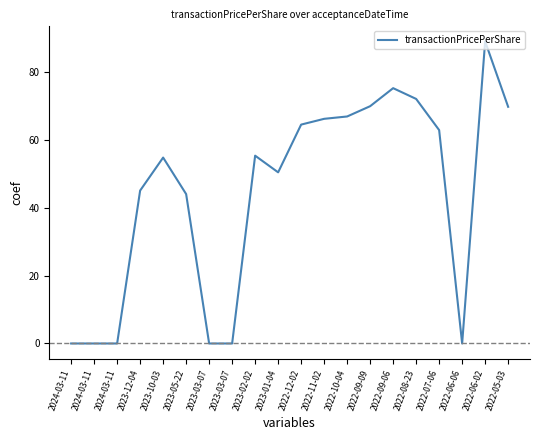

Is this an area chart (filled region under the line)?

No